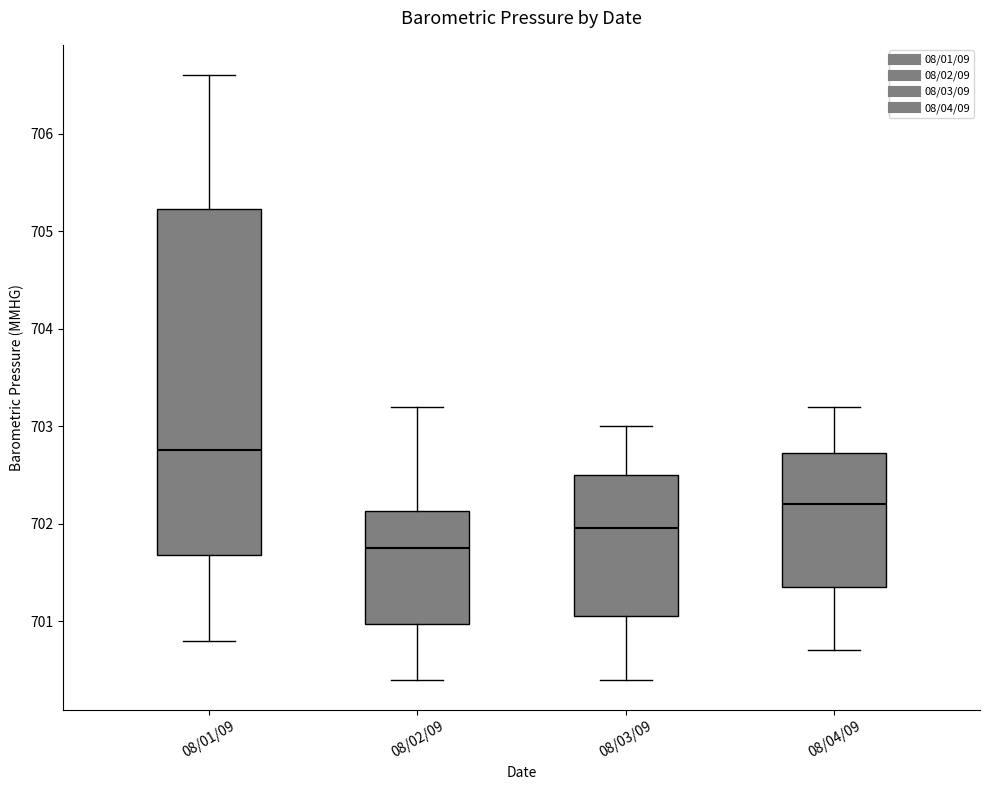

Which box's median line is the highest?

08/01/09